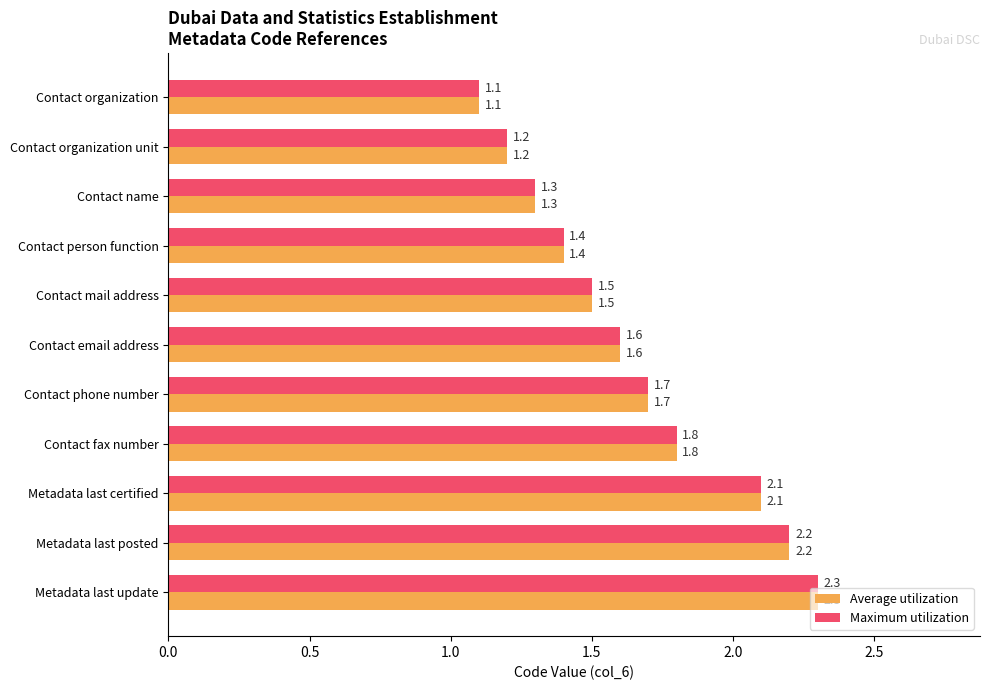

Is it true that Average utilization equals 2.8 at Metadata last certified?

False